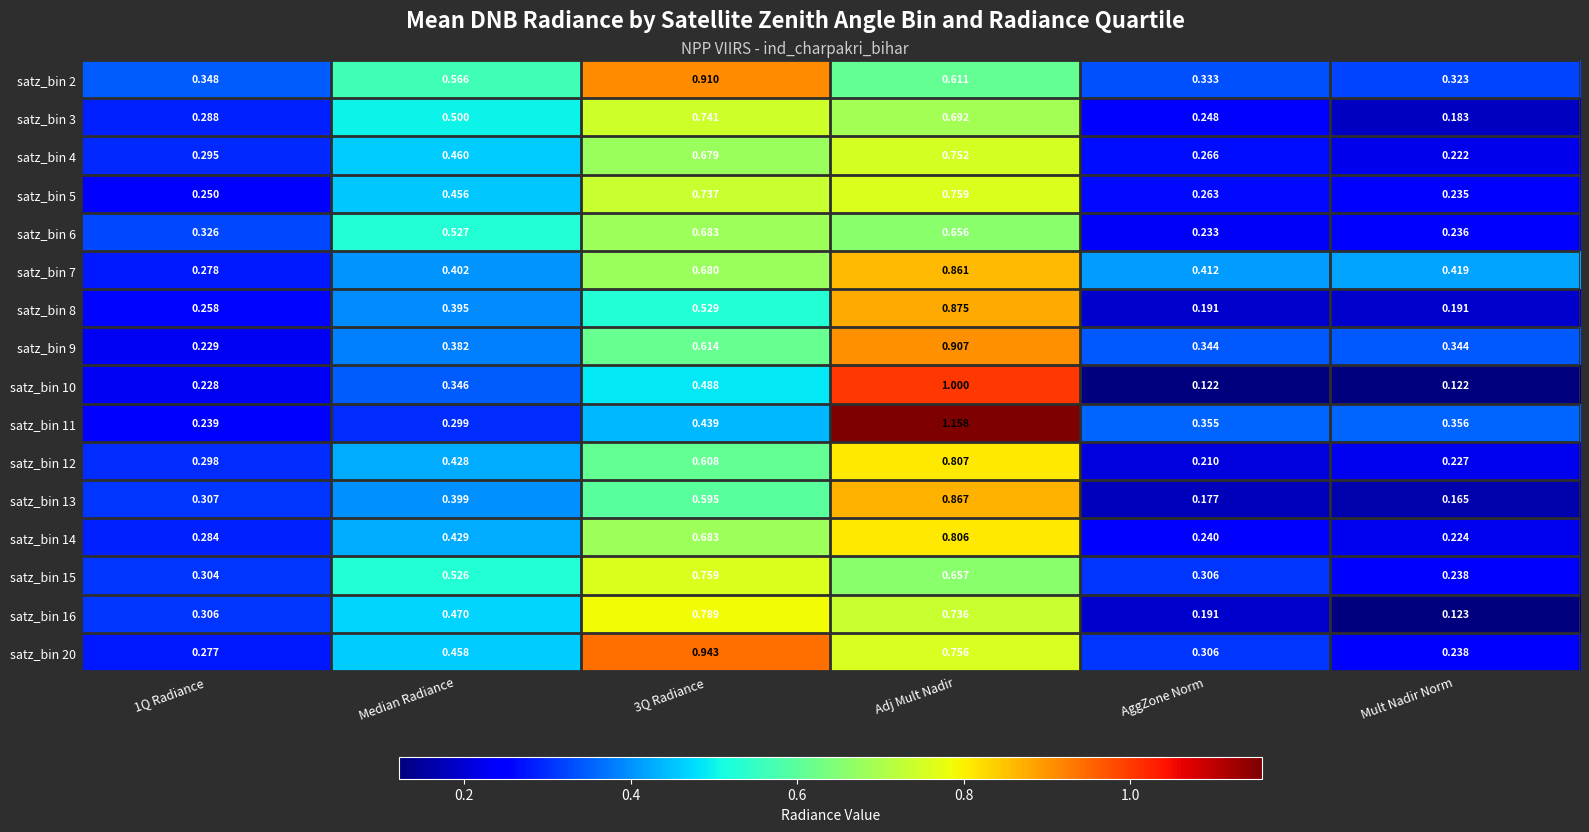

At which label is satz_bin 16 closest to 0?

Mult Nadir Norm